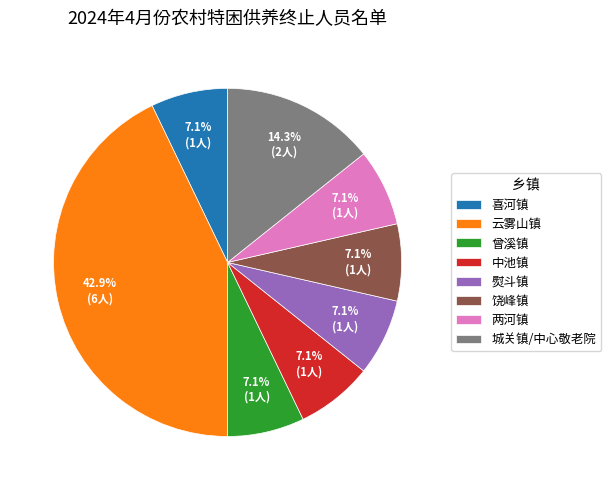

What percentage is the 城关镇/中心敬老院 slice, to the nearest percent?

14%